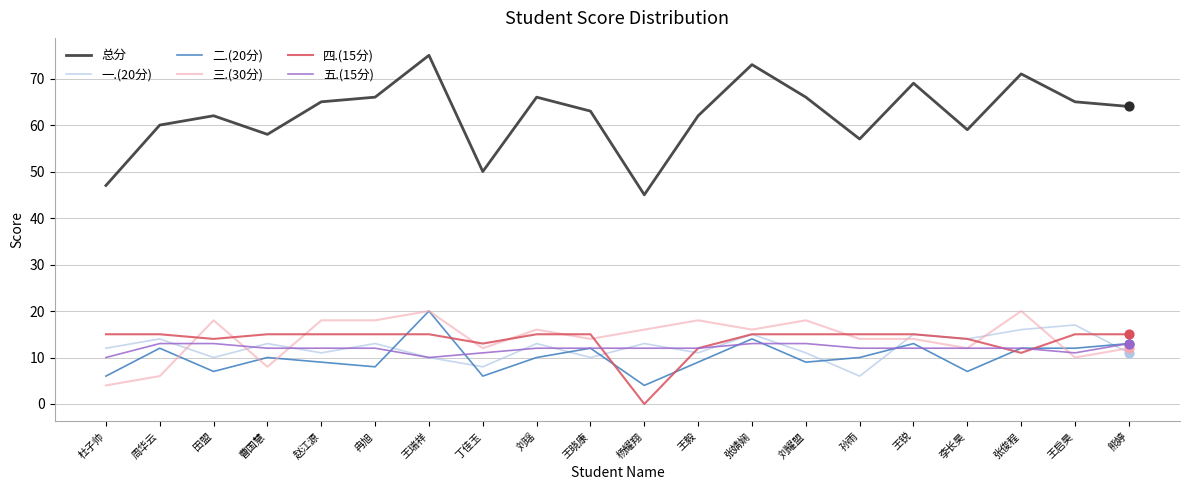

Is the value of 四.(15分) at 张婧娴 greater than the value of 五.(15分) at 王毅?

Yes